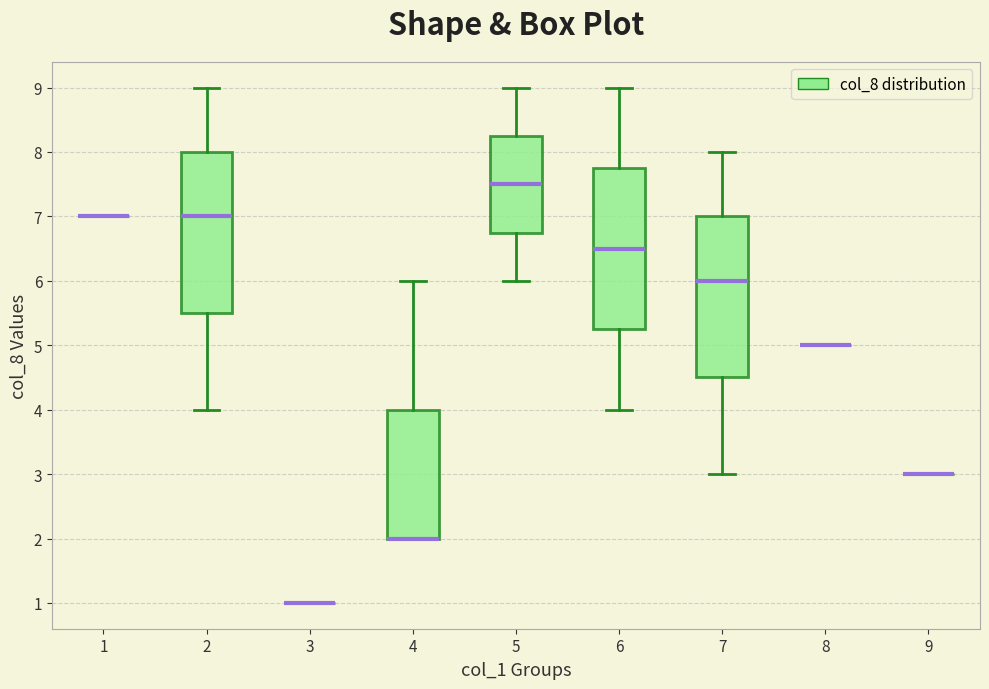

Reading left to right, read every box against the y-axis: the position of its median line, the range the box covers, and the ends of its whiskers. The values are not printed on the chart, so give them approximately, as read against the axis.

1: box collapsed to a line at 7.0, whiskers 7.0 to 7.0
2: median 7.0, box 5.5 to 8.0, whiskers 4.0 to 9.0
3: box collapsed to a line at 1.0, whiskers 1.0 to 1.0
4: median 2.0 (drawn on the box's lower edge), box 2.0 to 4.0, whiskers 2.0 to 6.0
5: median 7.5, box 6.8 to 8.3, whiskers 6.0 to 9.0
6: median 6.5, box 5.3 to 7.8, whiskers 4.0 to 9.0
7: median 6.0, box 4.5 to 7.0, whiskers 3.0 to 8.0
8: box collapsed to a line at 5.0, whiskers 5.0 to 5.0
9: box collapsed to a line at 3.0, whiskers 3.0 to 3.0